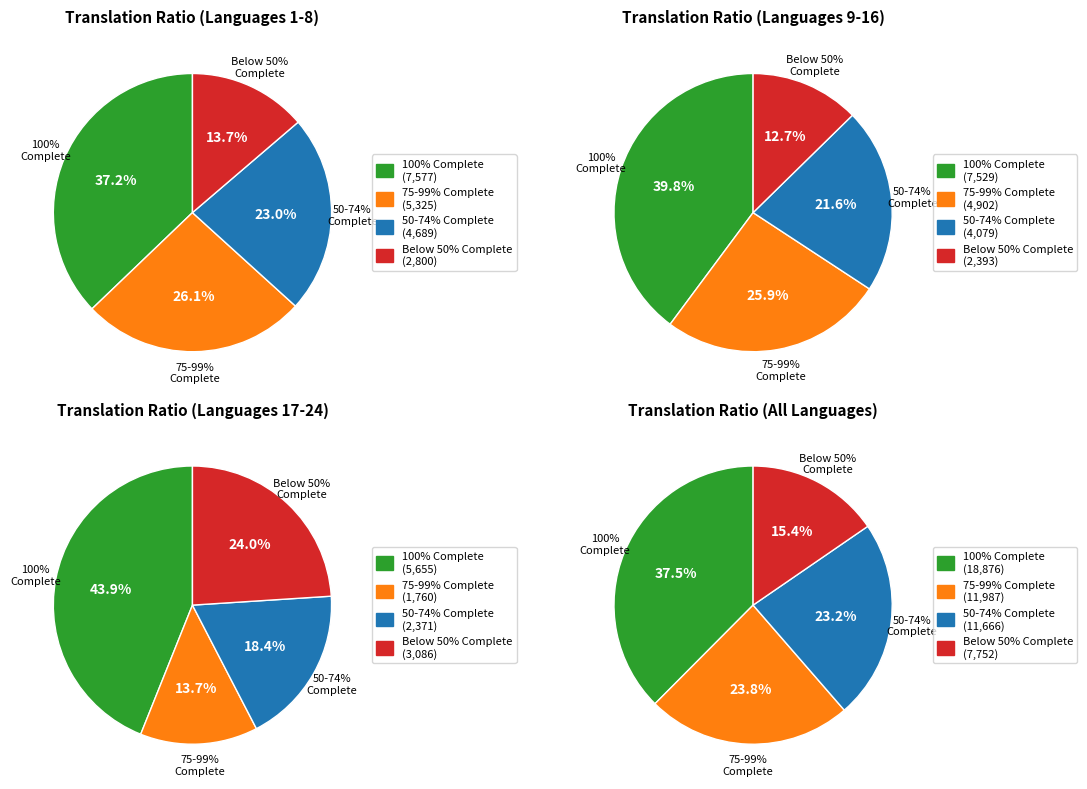

Is there a majority slice in this chart?

No